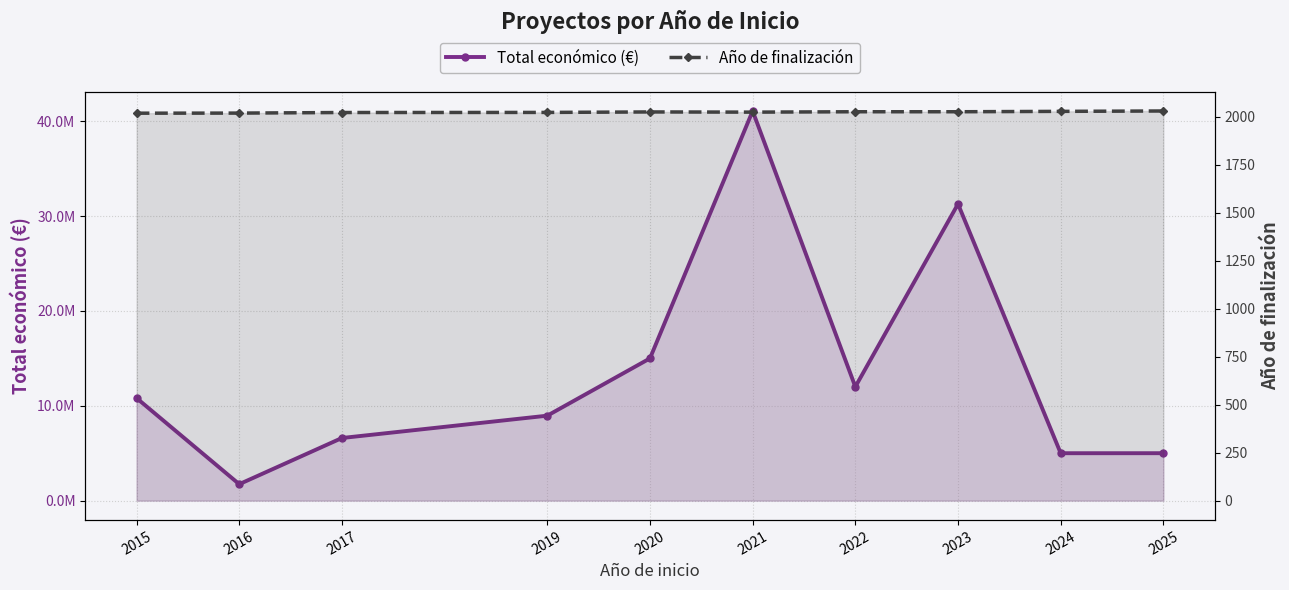

Reading left to right, transcribe all the data shown in this chart.

Total económico (€): 10809343.0	1734237.0	6600746.0	8955338.0	14994445.0	41077426.0	11999659.0	31273962.0	4997527.0	4999137.0
Año de finalización: 2018.5	2019.0	2022.0	2022.5	2025.0	2024.0	2026.0	2026.0	2028.0	2030.0